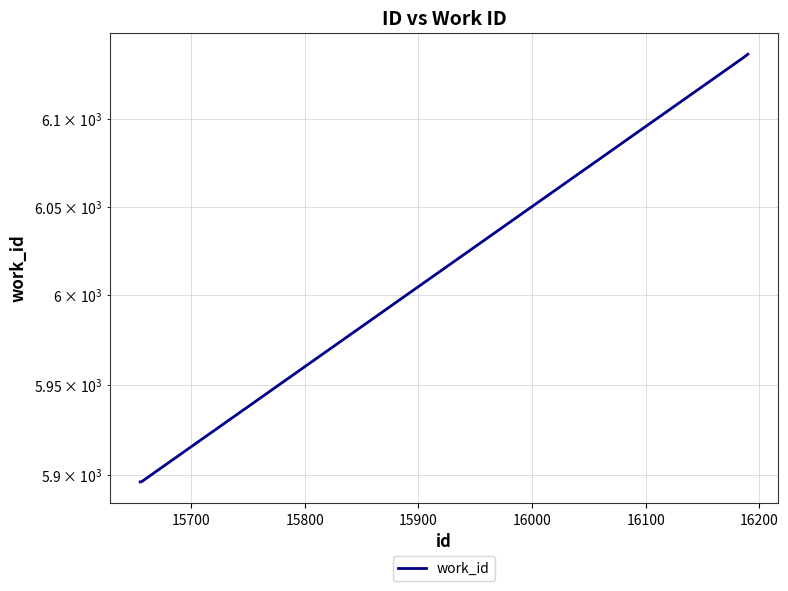

Does the chart have visible grid lines?

Yes